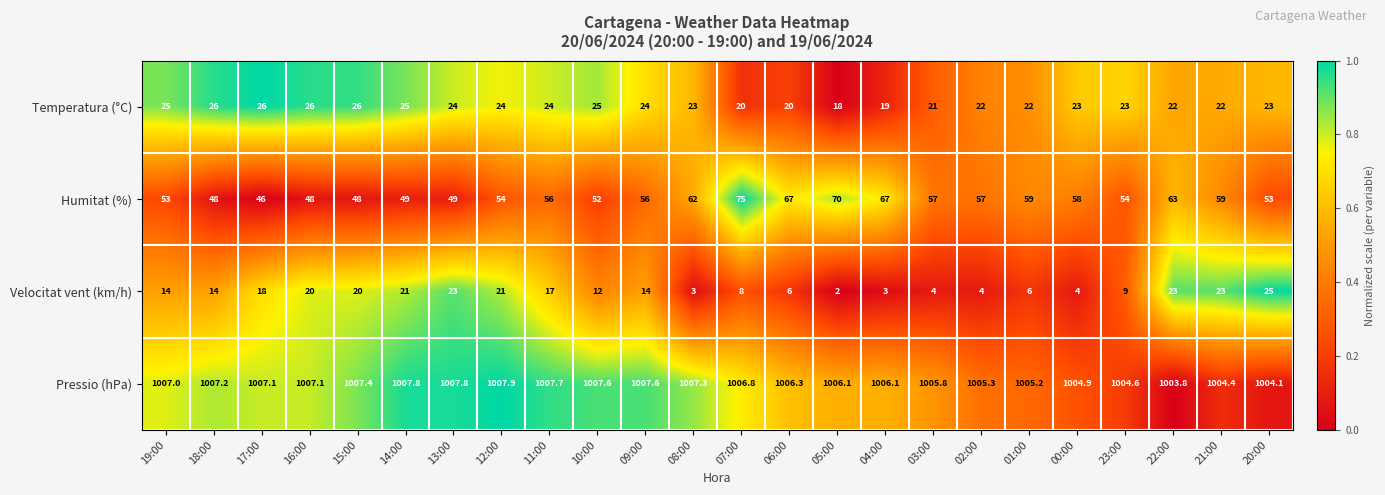

Which series has the largest range (max minus min)?

Humitat (%)